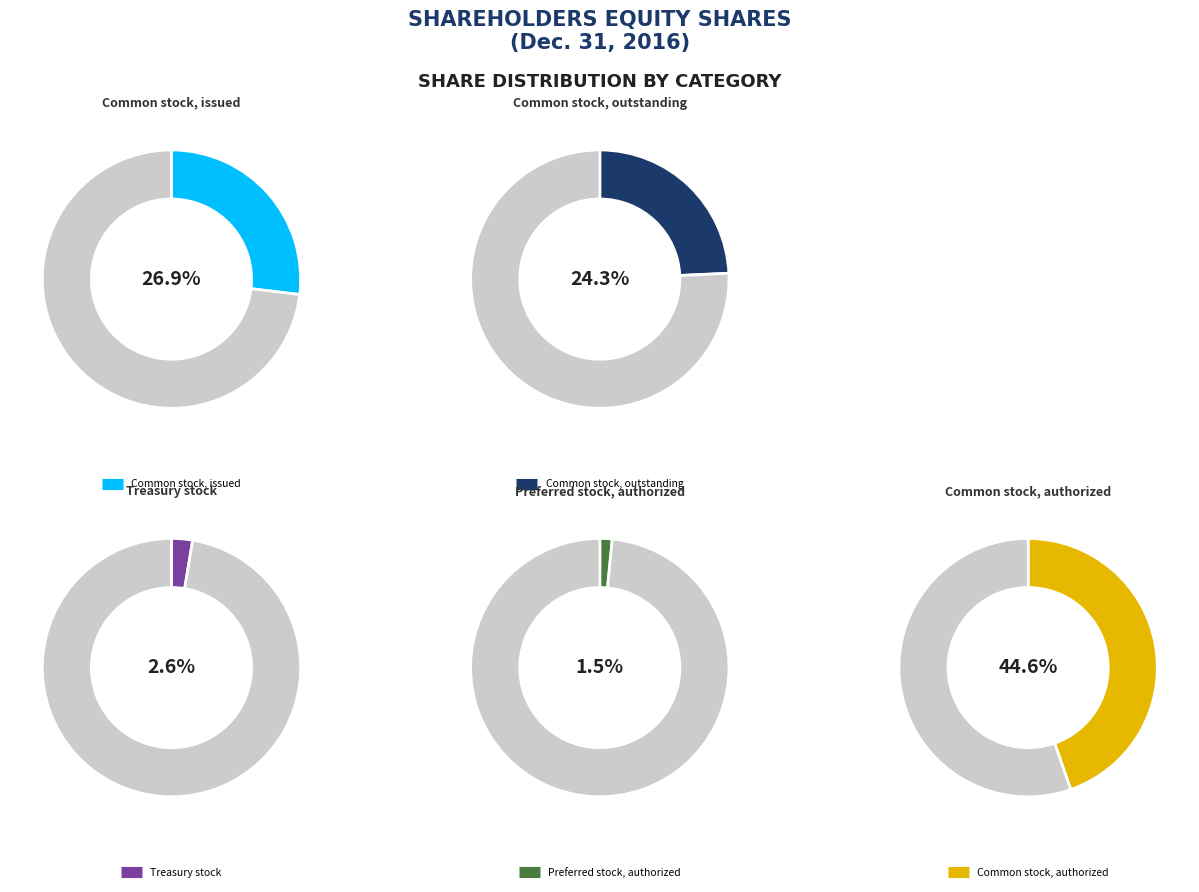

Rank the categories by value from highest to lowest.

Common stock, authorized (in shares), Common stock, issued (in shares), Common stock, outstanding (in shares), Treasury stock, at cost (in shares), Preferred stock, authorized (in shares)